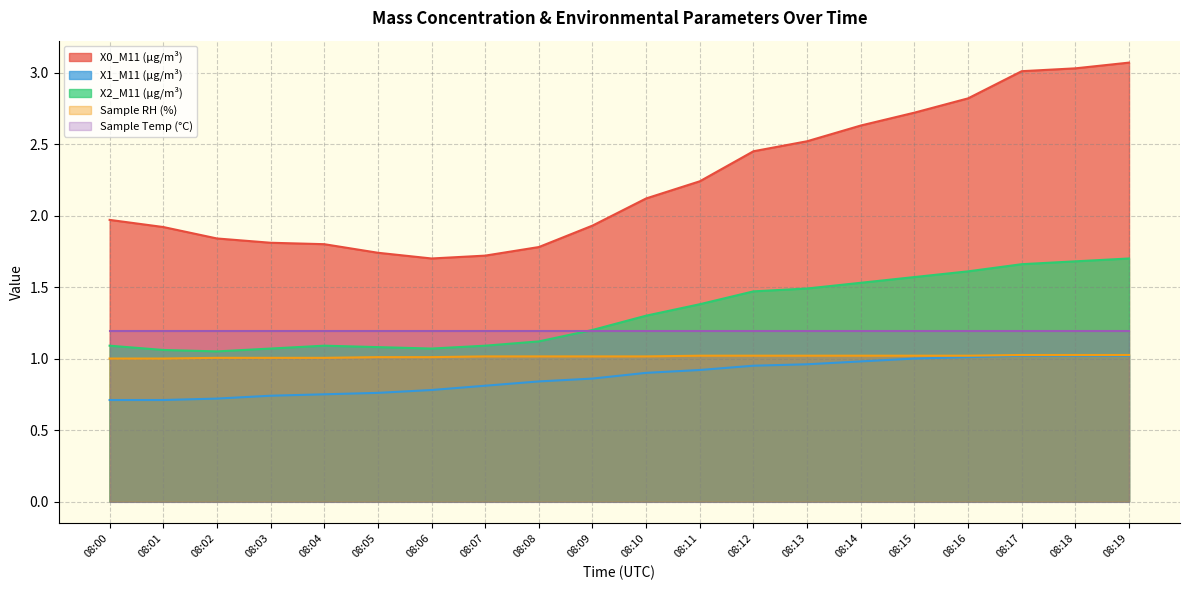

True or false: X2_M11 (μg/m³) has more than 1 interior local peaks.

False